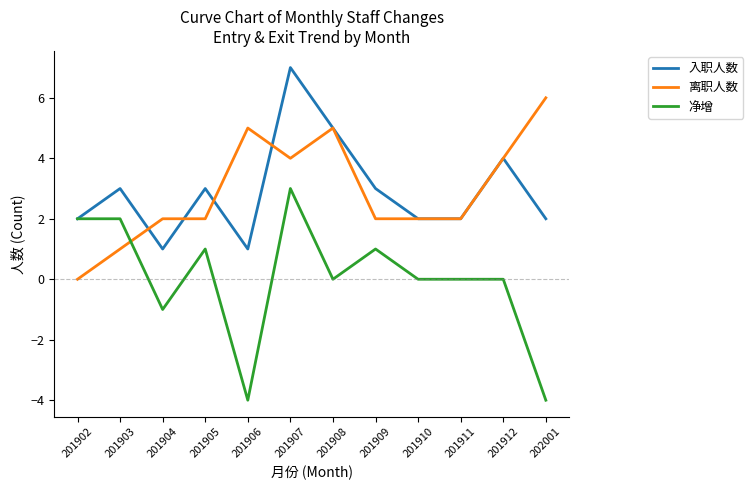

What are all the series names shown in the legend?

入职人数, 离职人数, 净增